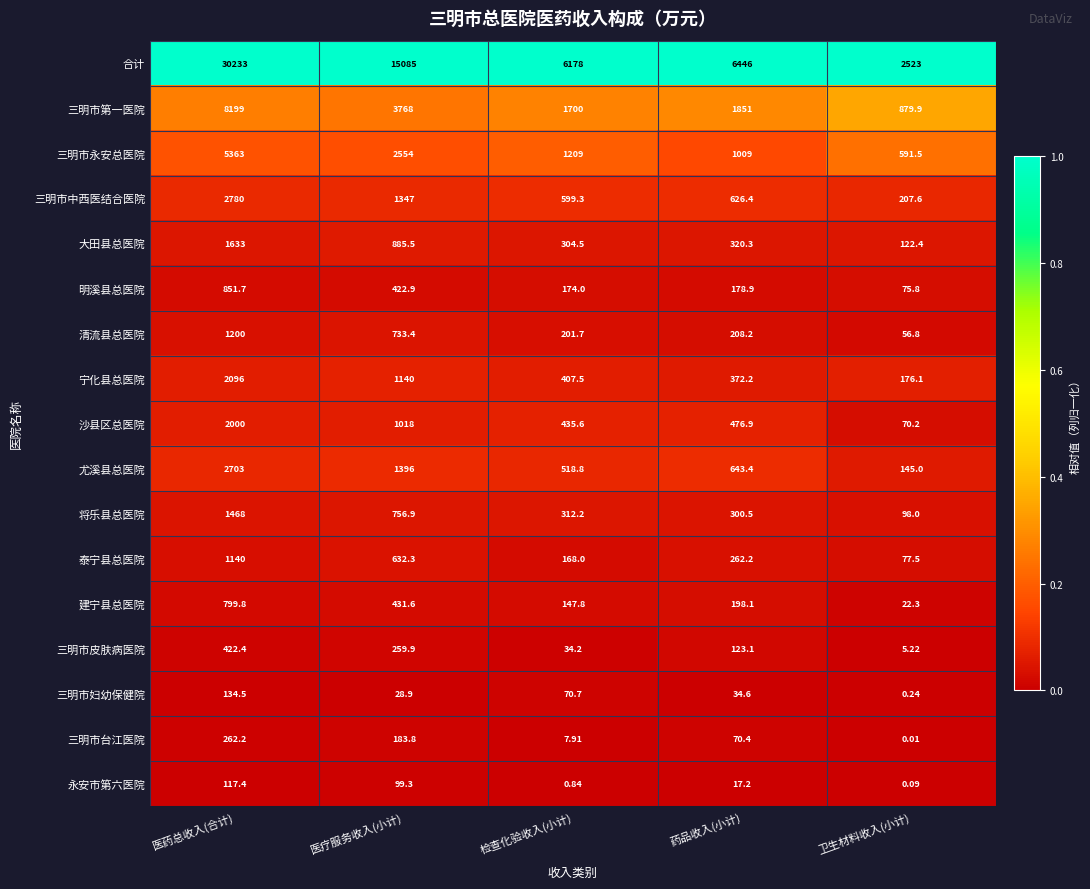

Which series has the largest range (max minus min)?

合计